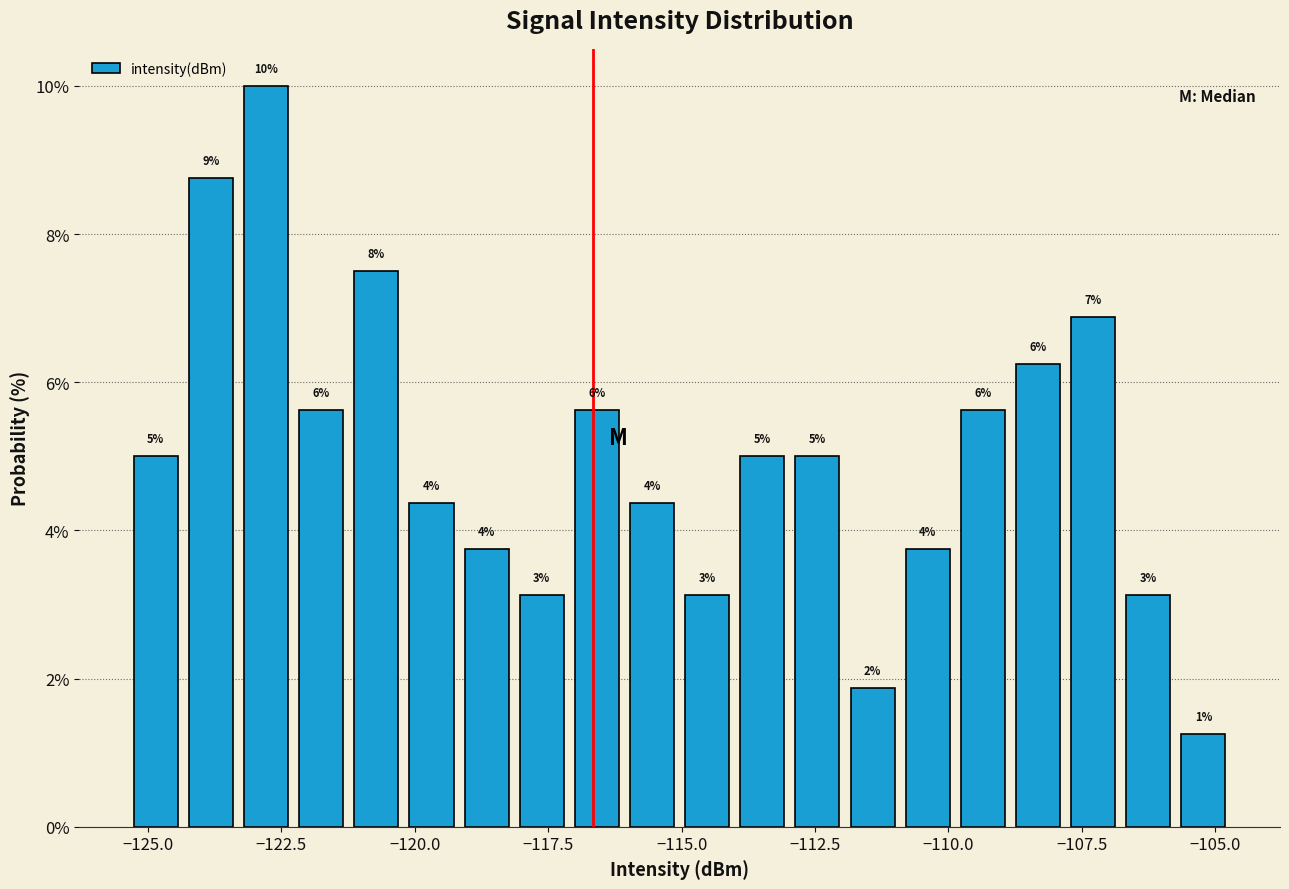

Around what value on the x-axis is the tallest bar? Give the approximate position of its centre, as read against the axis.

-123.0